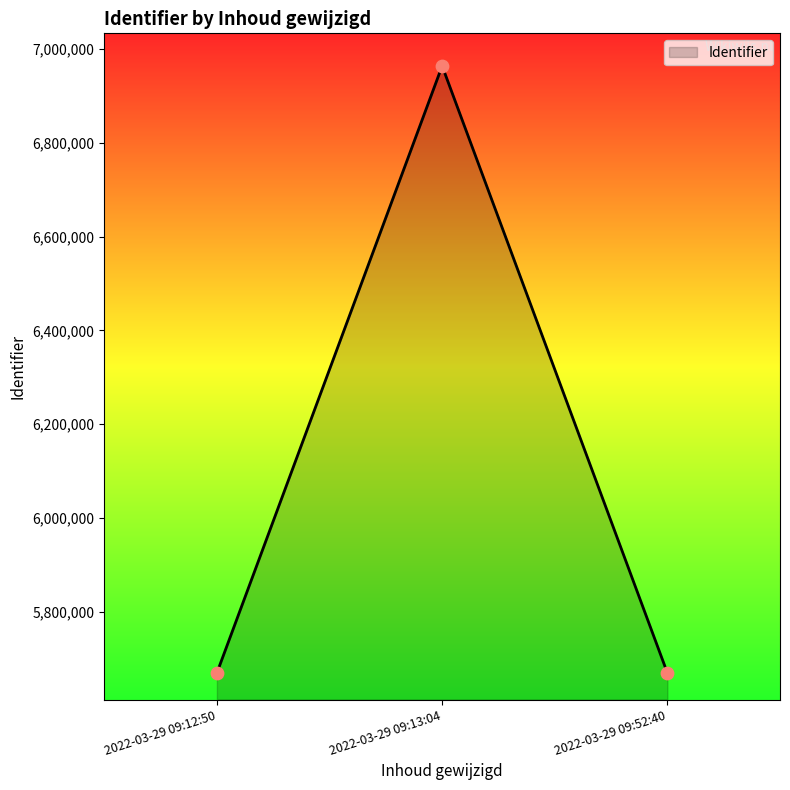

What is the change in value from 2022-03-29 09:13:04 to 2022-03-29 09:52:40?

-1294402